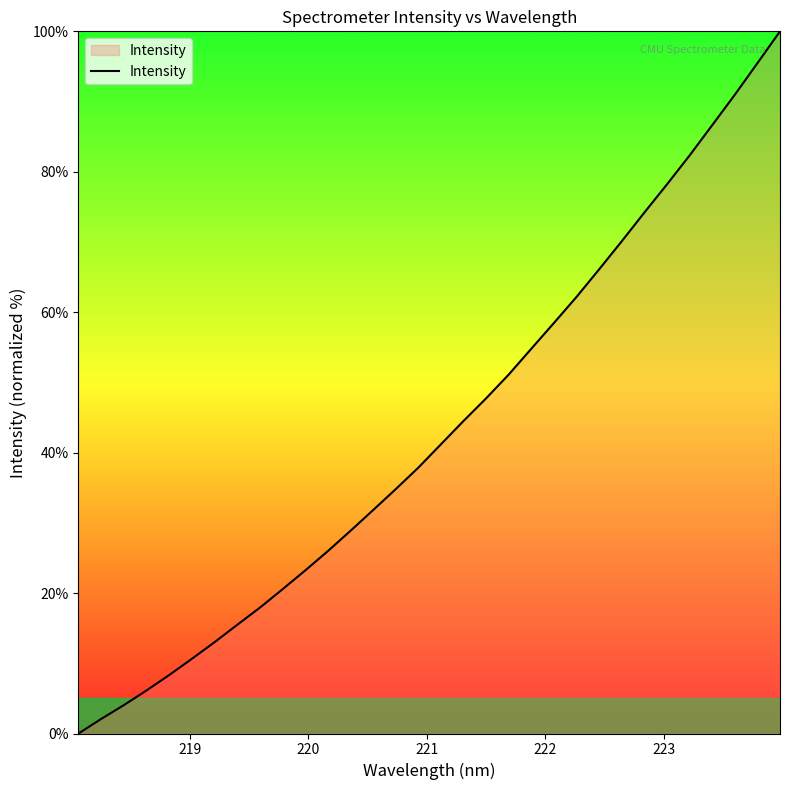

Count the number of values greater than 41.

16